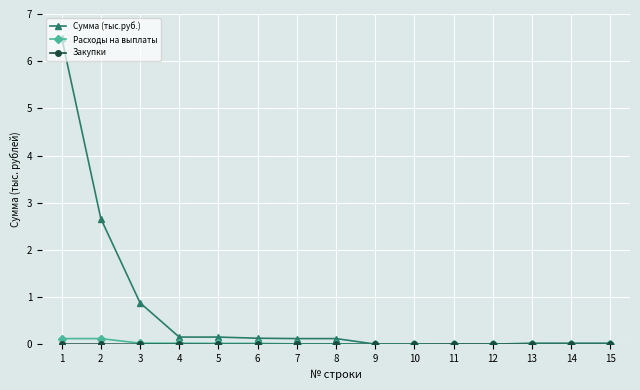

The value of Расходы на выплаты at 10 is 0.0. True or false?

True